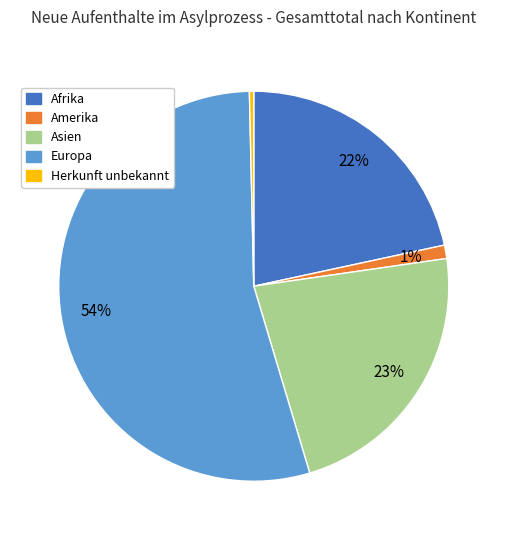

To the nearest percent, what percentage of the pie is Europa?

54%